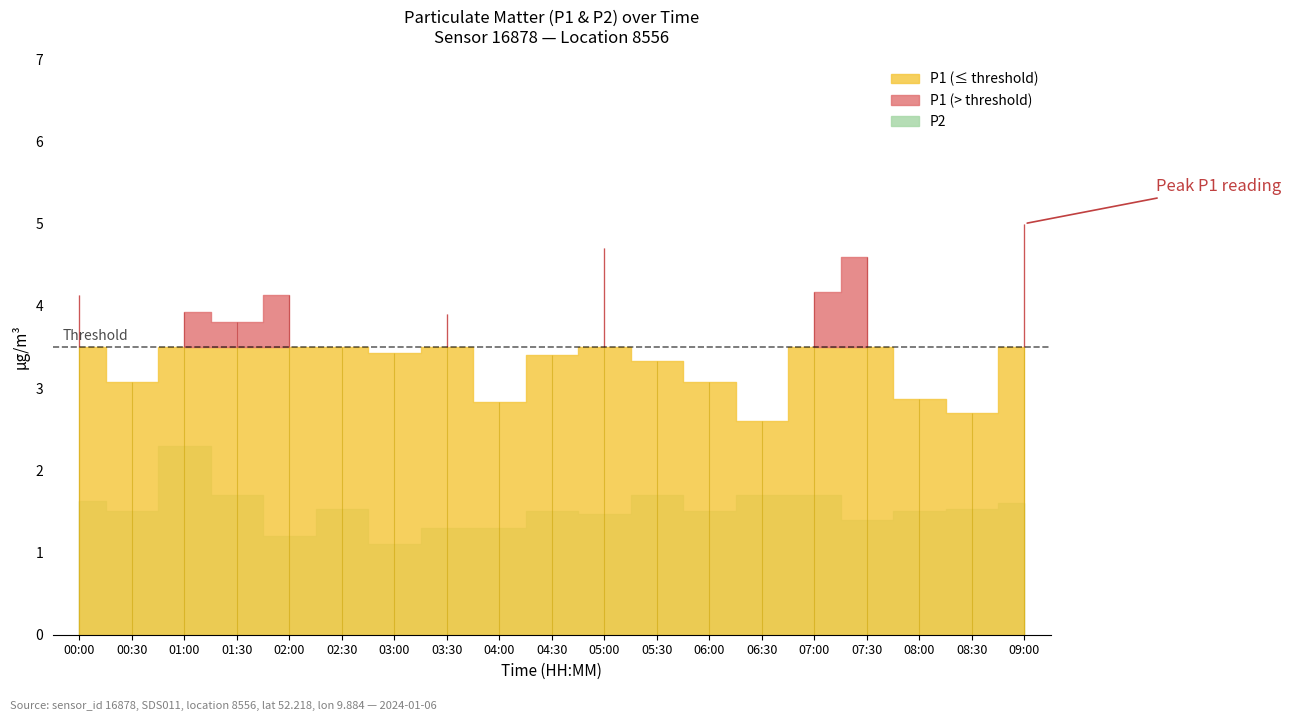

Reading left to right, transcribe all the data shown in this chart.

P1: 00:00=4.1	00:30=3.1	01:00=3.9	01:30=3.8	02:00=4.1	02:30=3.5	03:00=3.4	03:30=3.9	04:00=2.8	04:30=3.4	05:00=4.7	05:30=3.3	06:00=3.1	06:30=2.6	07:00=4.2	07:30=4.6	08:00=2.9	08:30=2.7	09:00=5.0
P2: 00:00=1.6	00:30=1.5	01:00=2.3	01:30=1.7	02:00=1.2	02:30=1.5	03:00=1.1	03:30=1.3	04:00=1.3	04:30=1.5	05:00=1.5	05:30=1.7	06:00=1.5	06:30=1.7	07:00=1.7	07:30=1.4	08:00=1.5	08:30=1.5	09:00=1.6